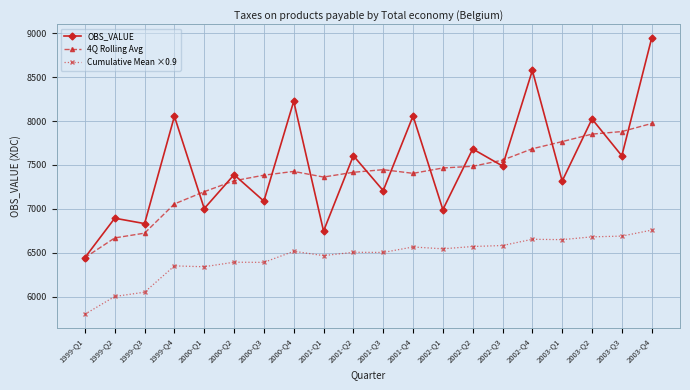

What is the label of the 2nd point from the right?

2003-Q3